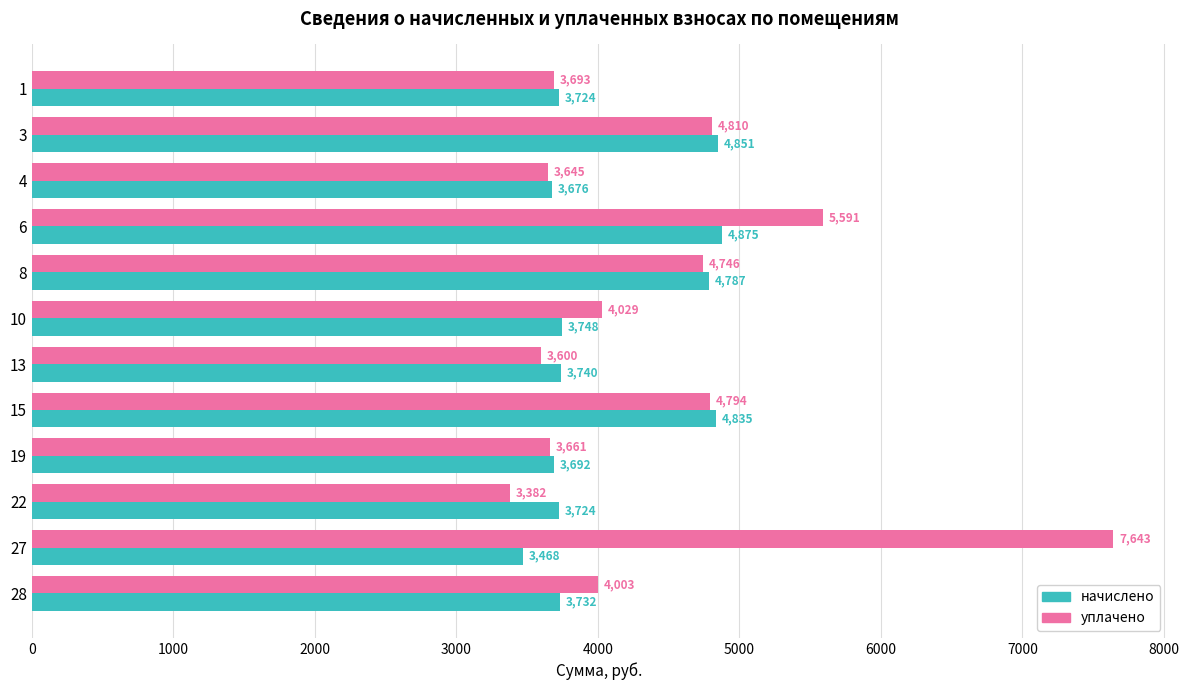

Is it true that уплачено equals 4028.7 at 10?

True